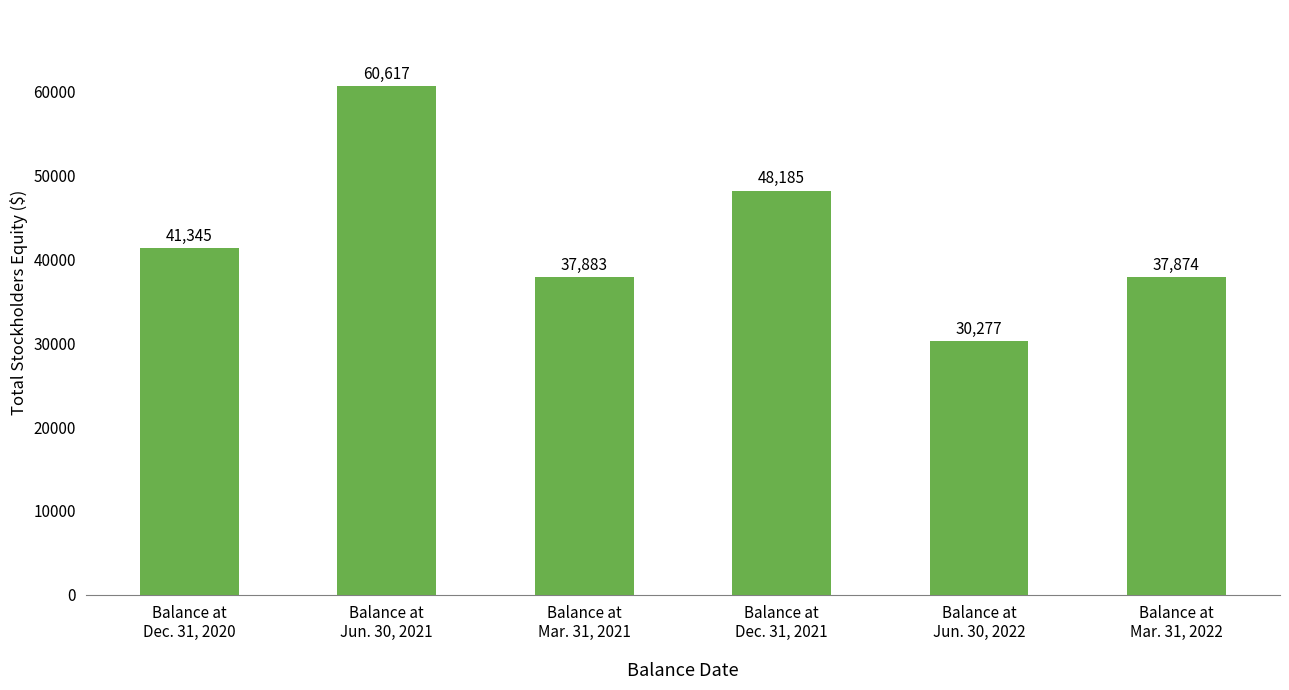

Reading right to left, transcribe all the data shown in this chart.

Balance at
Mar. 31, 2022=37874	Balance at
Jun. 30, 2022=30277	Balance at
Dec. 31, 2021=48185	Balance at
Mar. 31, 2021=37883	Balance at
Jun. 30, 2021=60617	Balance at
Dec. 31, 2020=41345